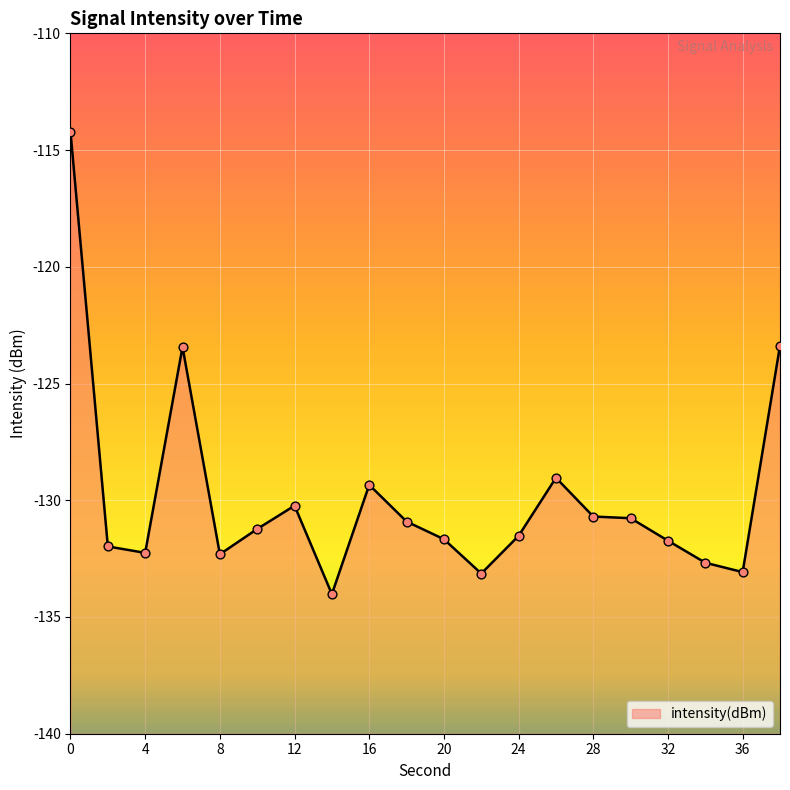

Between 20 and 36, which is larger?

20